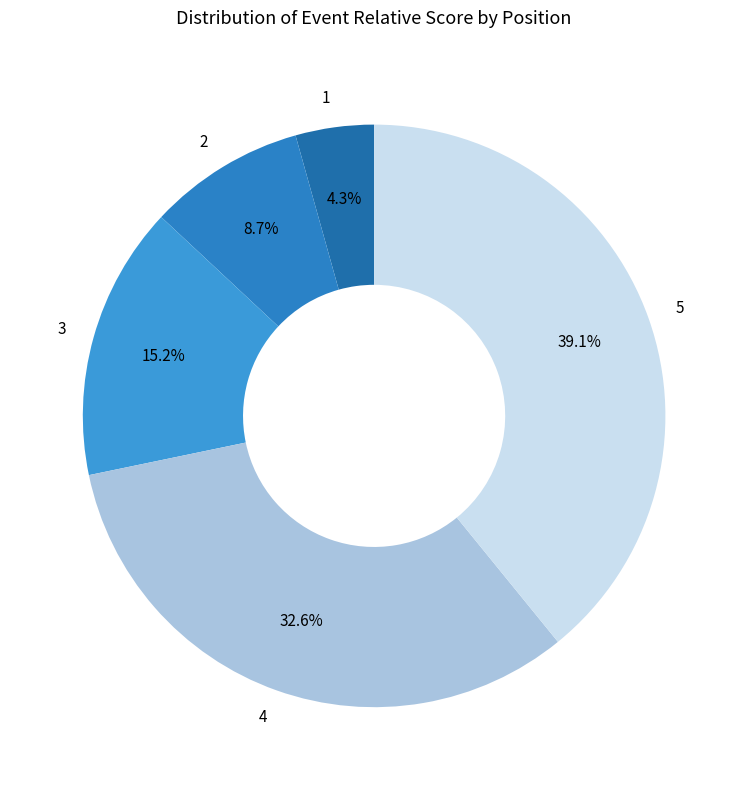

To the nearest percent, what is the combined percentage of 4 and 1?

37%